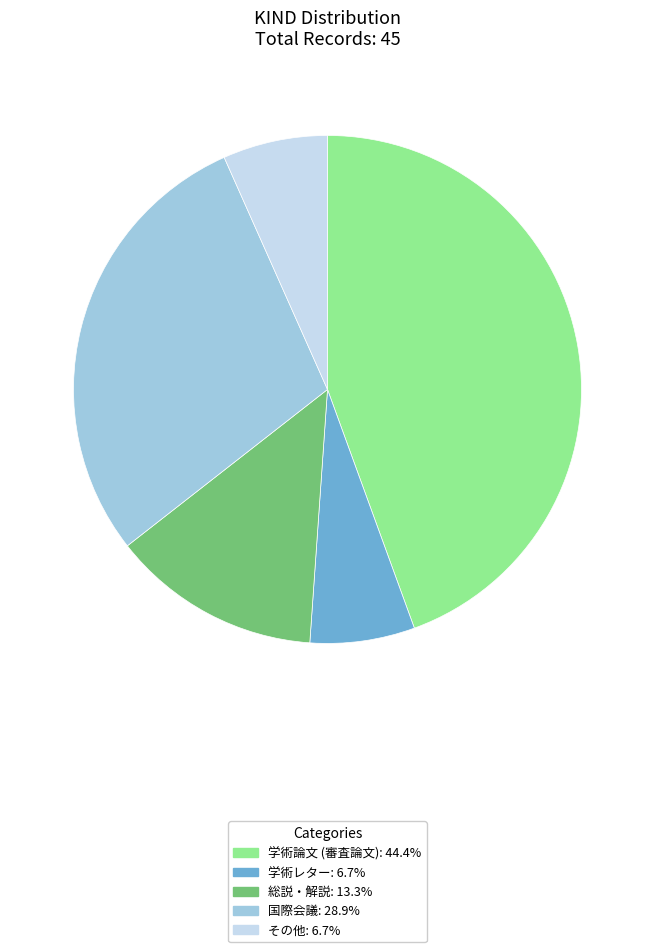

Which category has the biggest portion of the pie?

学術論文 (審査論文)